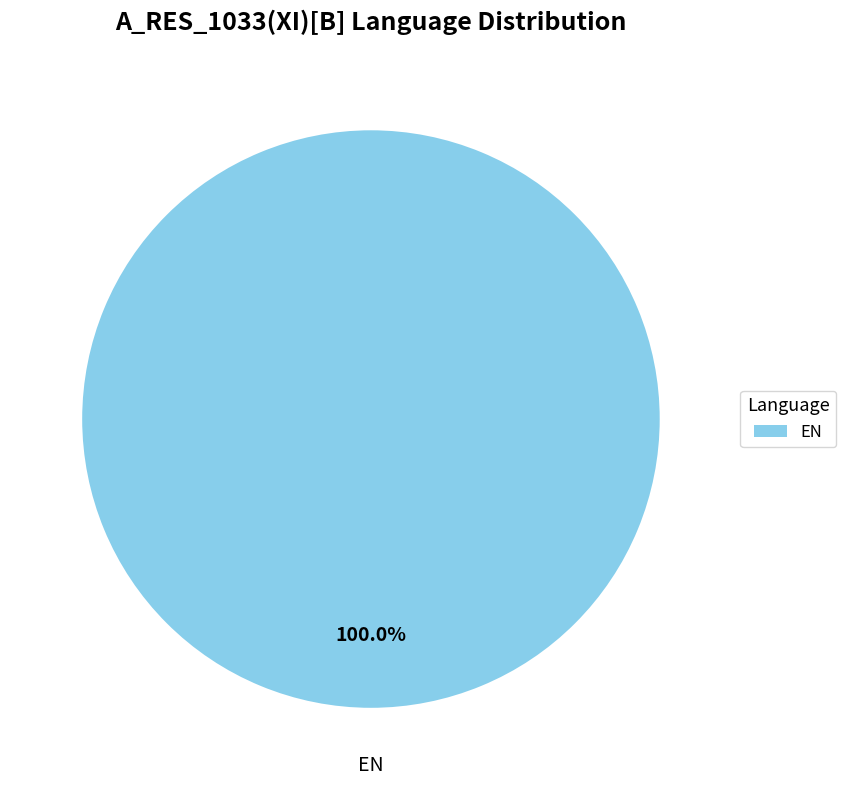

How many slices are in this pie chart?

1